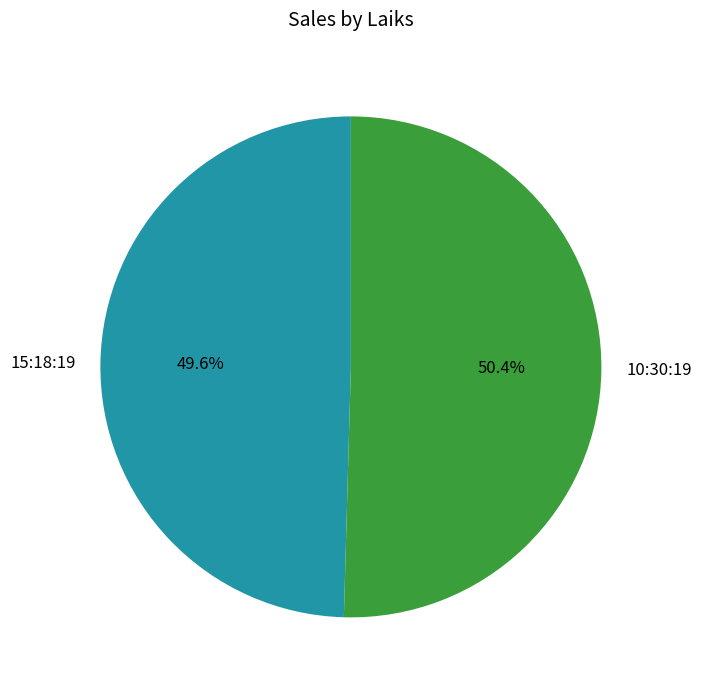

How many segments does this pie chart have?

2